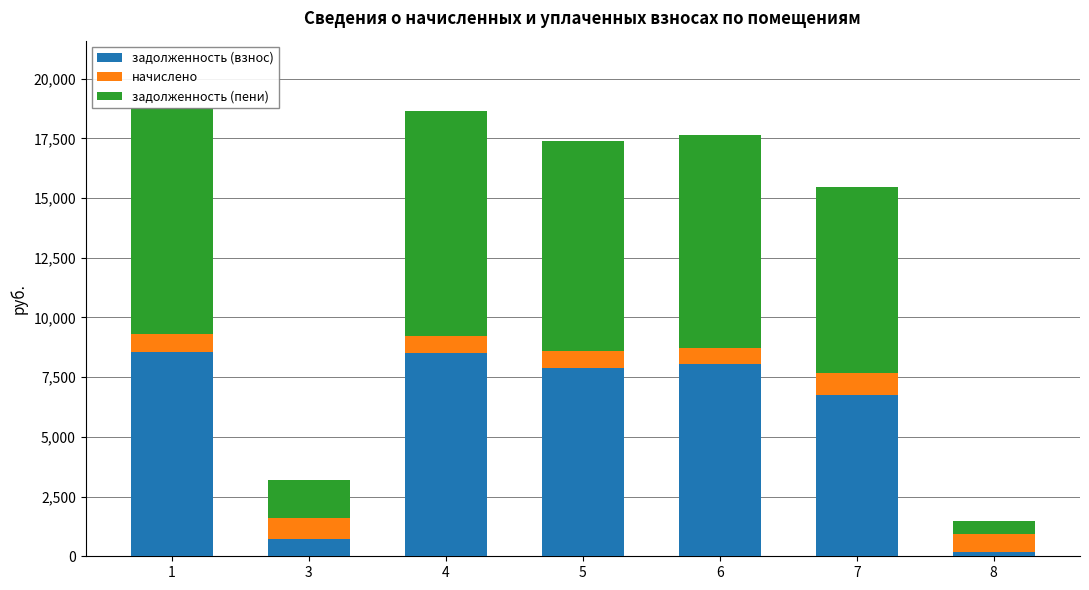

At which label is задолженность (пени) closest to 5005?

7